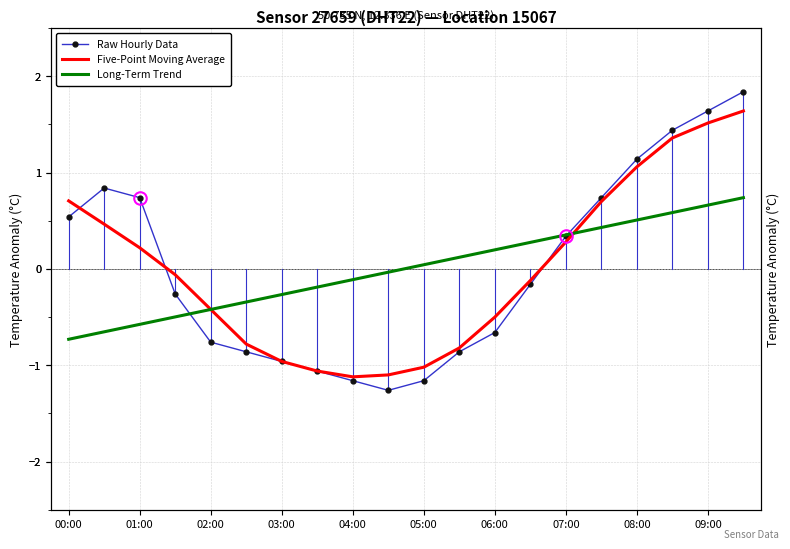

After their last crossing, which series has the higher values: Five-Point Moving Average or Raw Hourly Data?

Raw Hourly Data